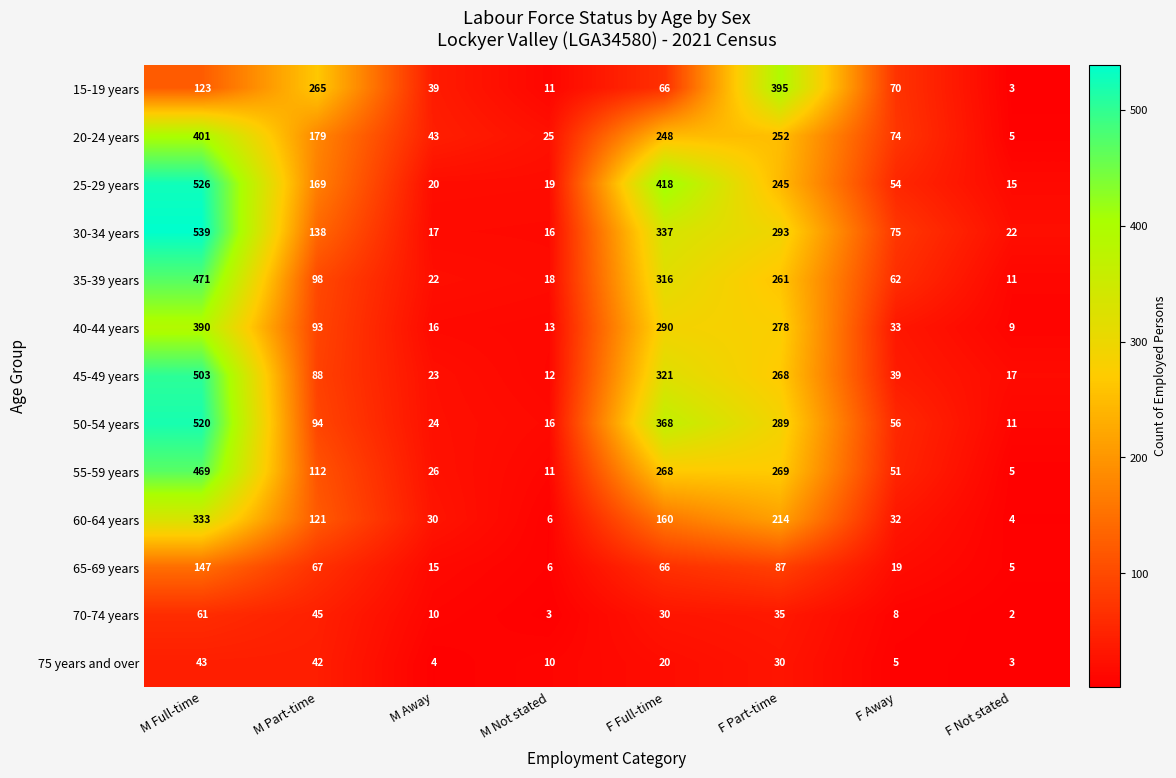

What is the spread (max minus min) of values at F Away?

70